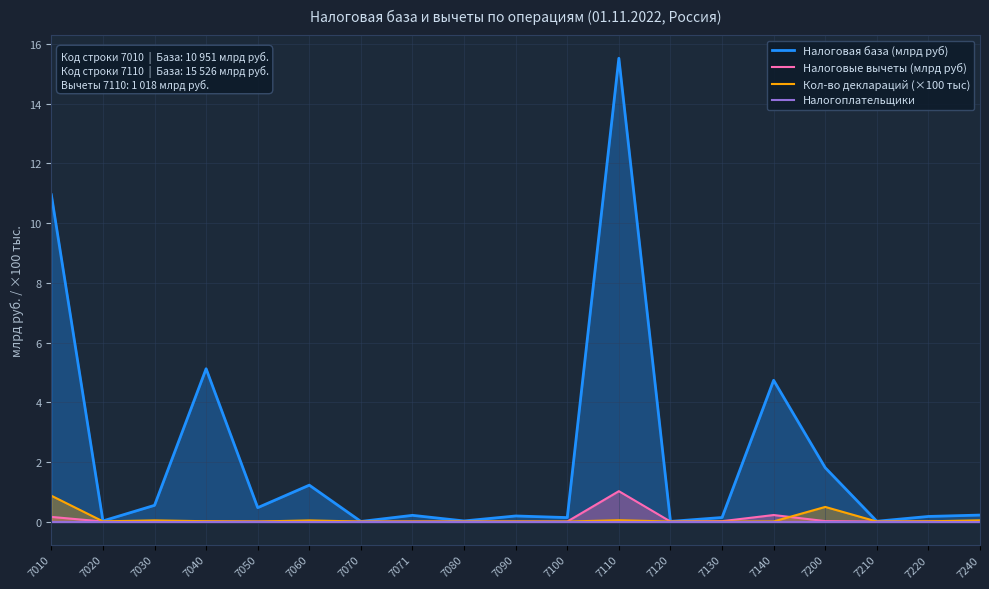

True or false: Налоговая база (млрд руб) and Кол-во деклараций (×100 тыс) intersect in this chart.

False